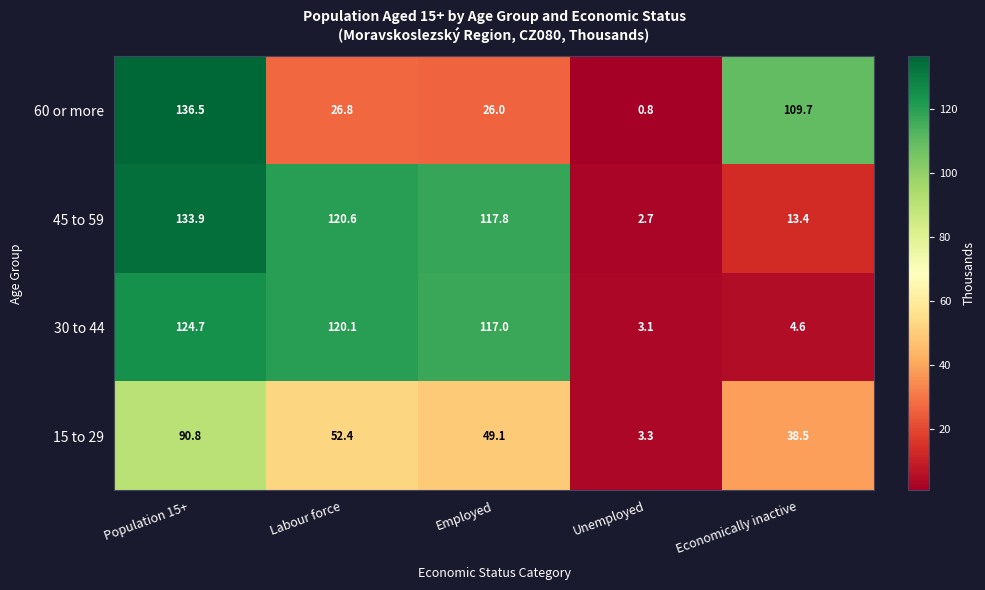

Between Population 15+ and Unemployed, which series saw the biggest shift?

60 or more